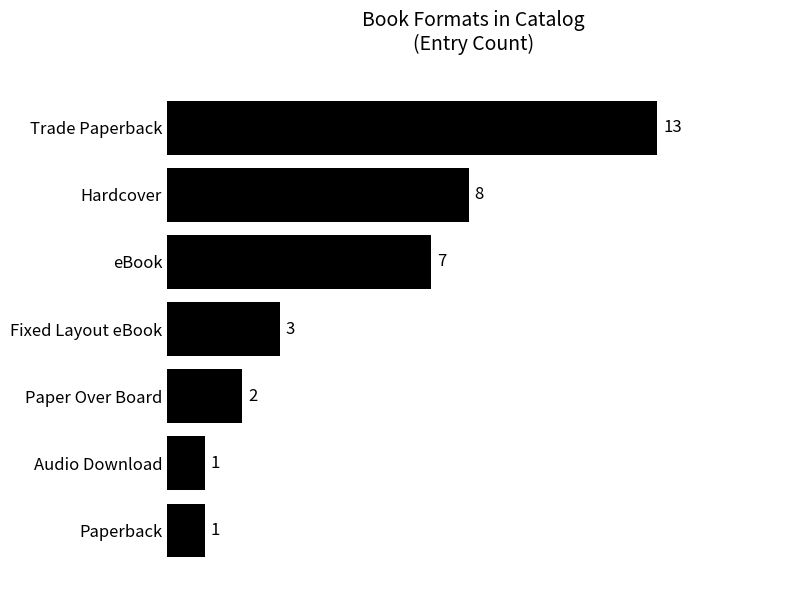

At which label is the value closest to 7?

eBook